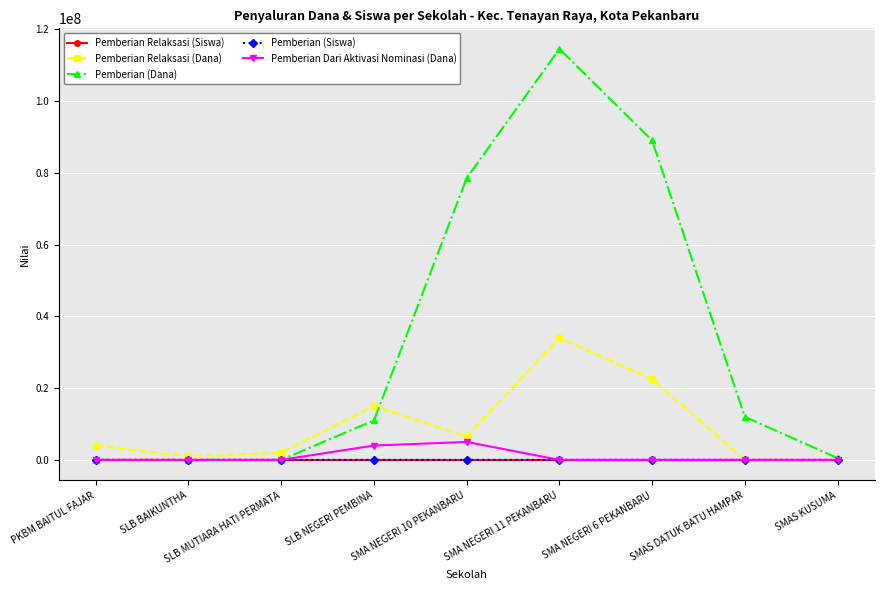

Does the chart have visible grid lines?

Yes